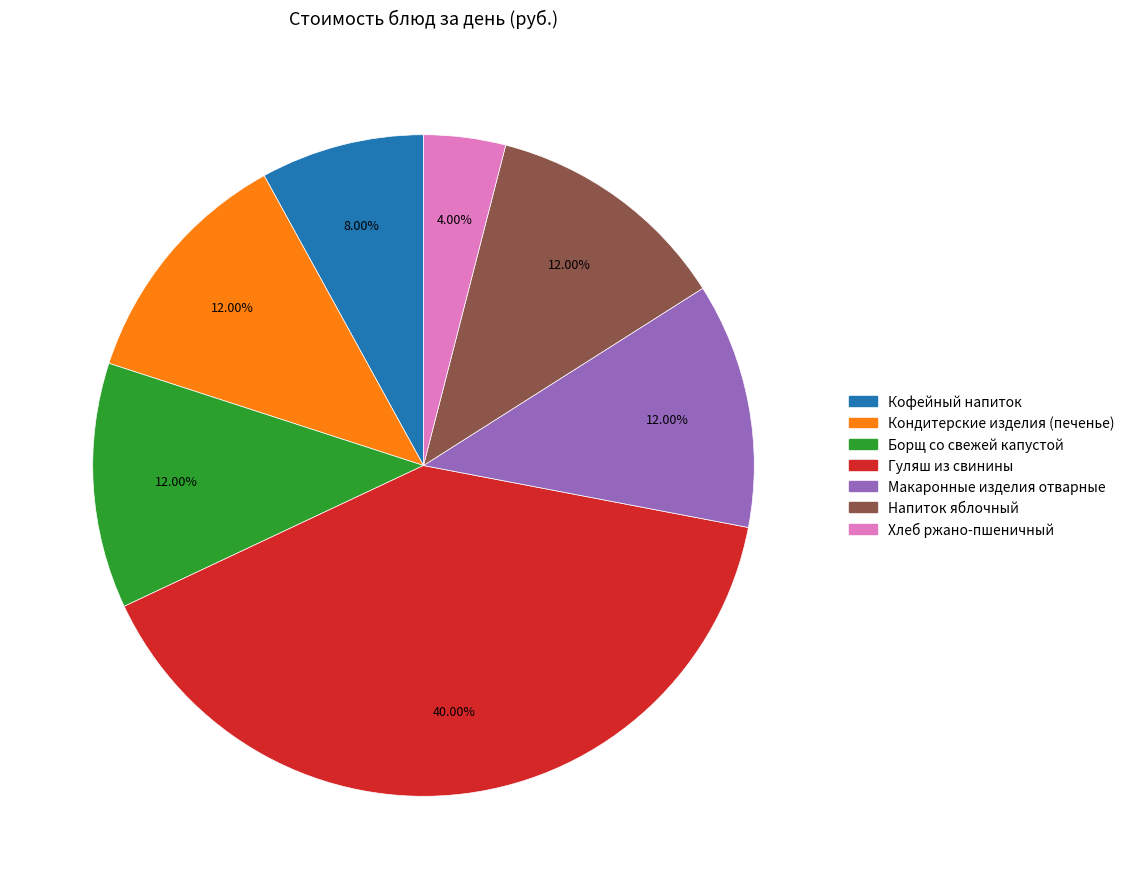

Which has a higher value, Кофейный напиток or Кондитерские изделия (печенье)?

Кондитерские изделия (печенье)